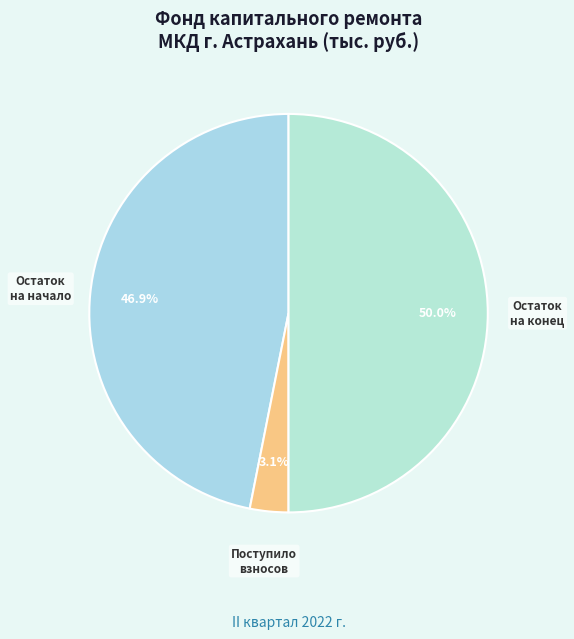

Between Остаток на конец and Поступило взносов, which is larger?

Остаток на конец